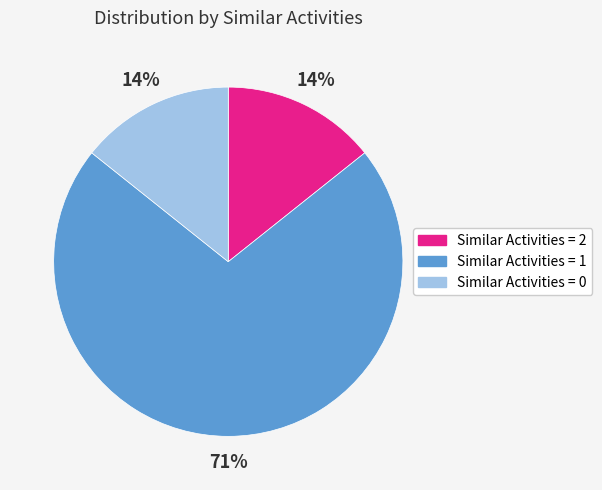

The Similar Activities = 0 slice represents 14% of the pie. True or false?

True